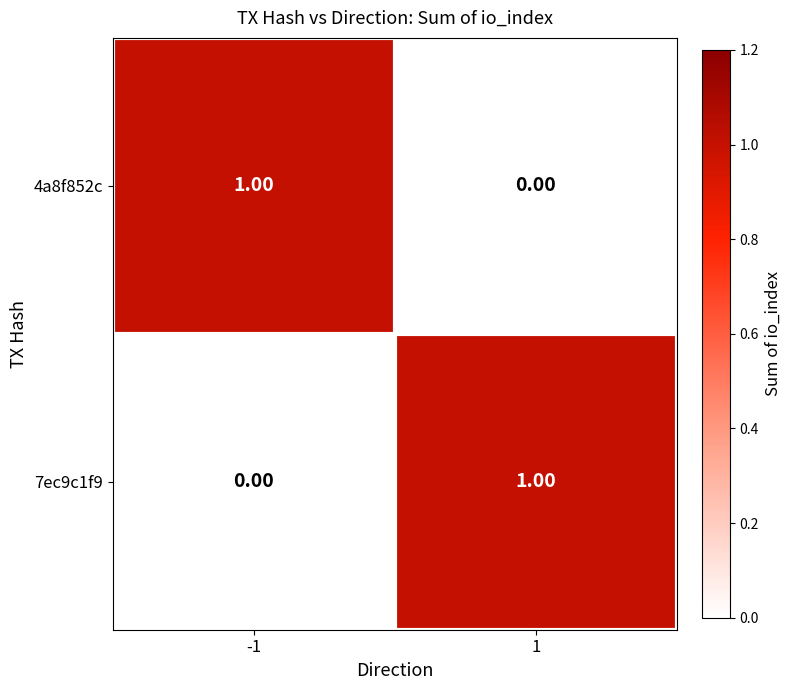

At -1, list the series in order from largest to smallest.

4a8f852c, 7ec9c1f9